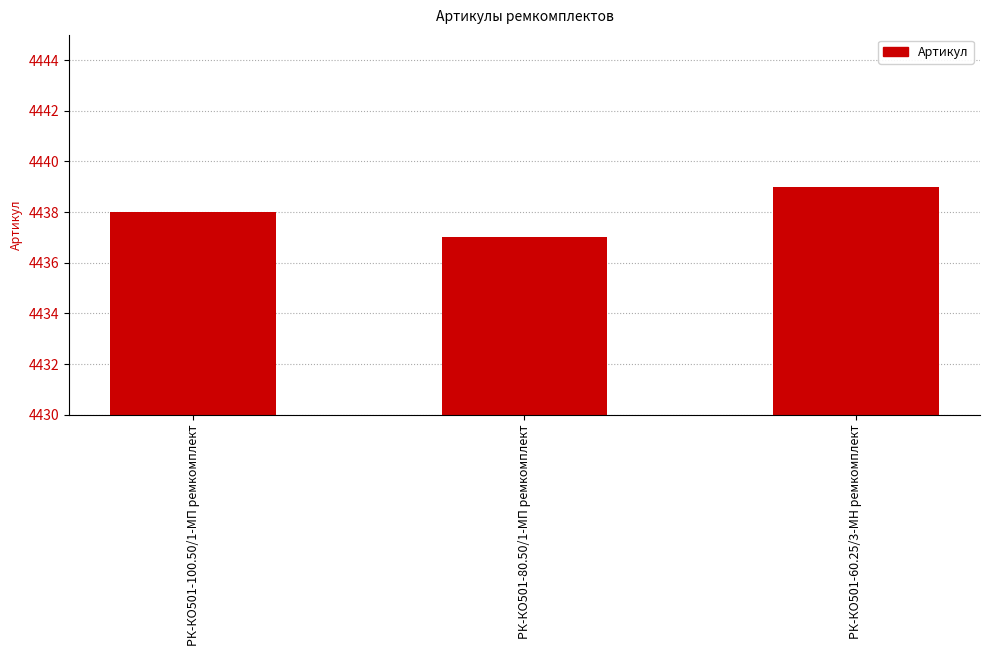

What is the average value?

4438